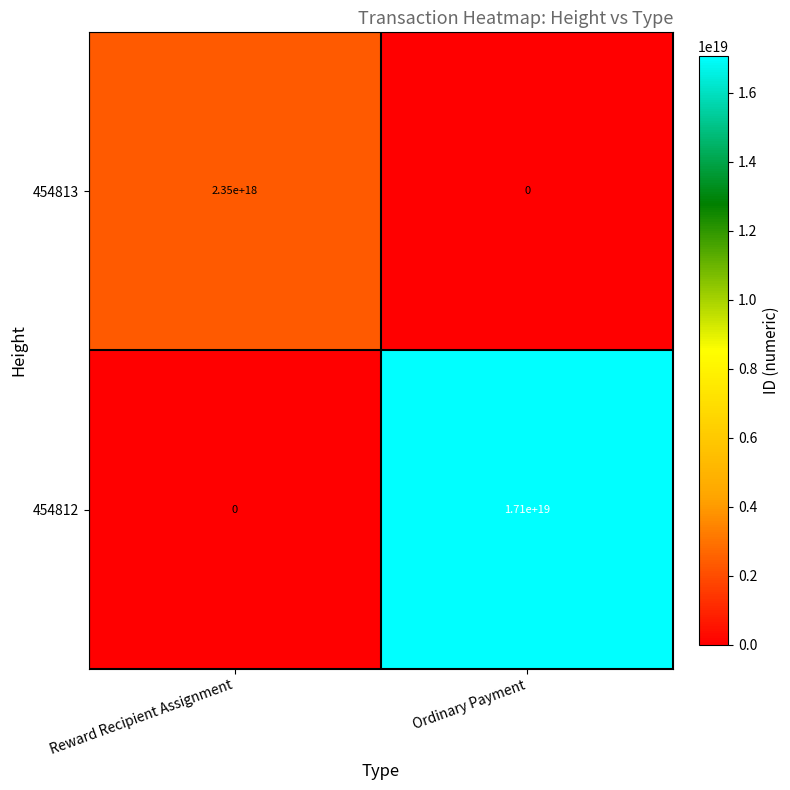

How many categories are shown in the chart?

2